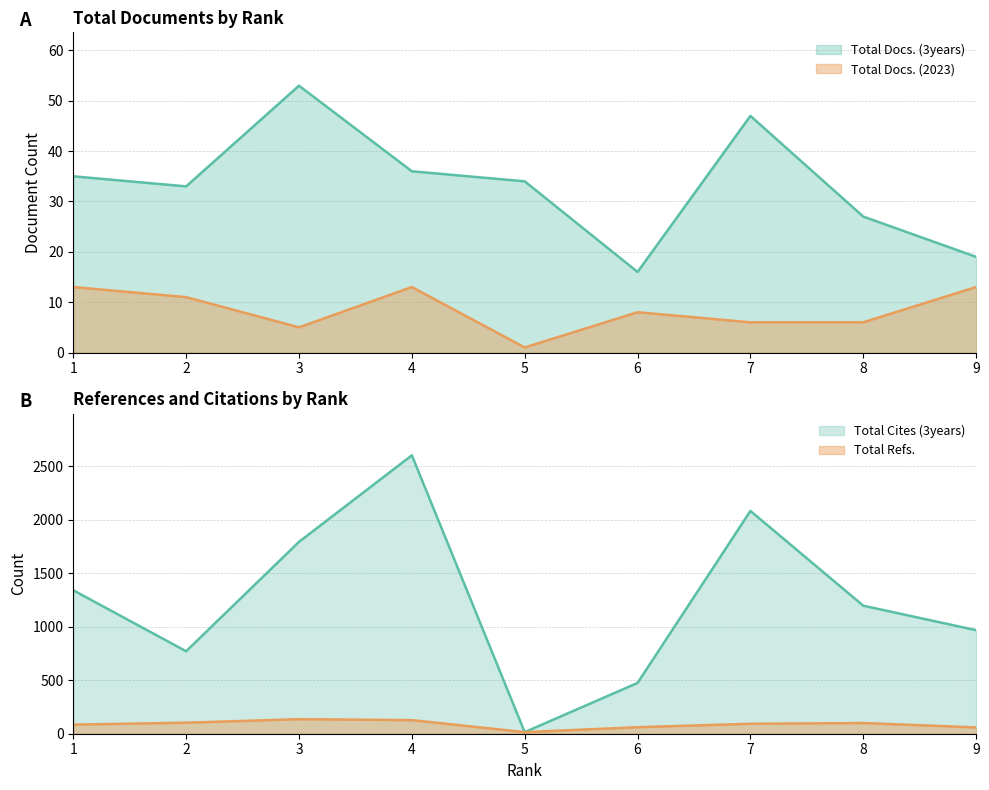

What is the sum of the Total Docs. (2023) values at 9 and 7?

19